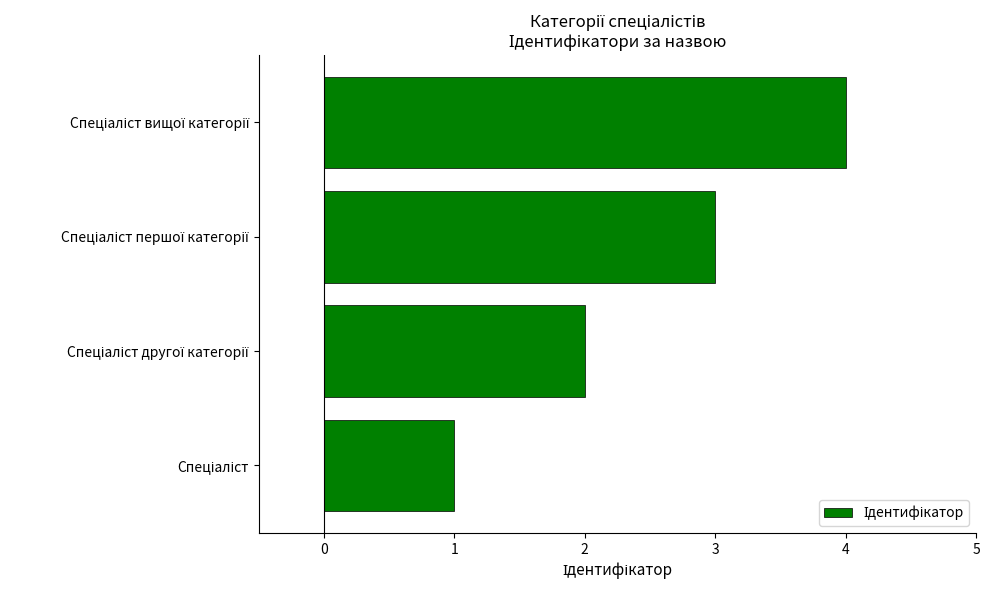

What is the difference between the maximum and minimum values?

3